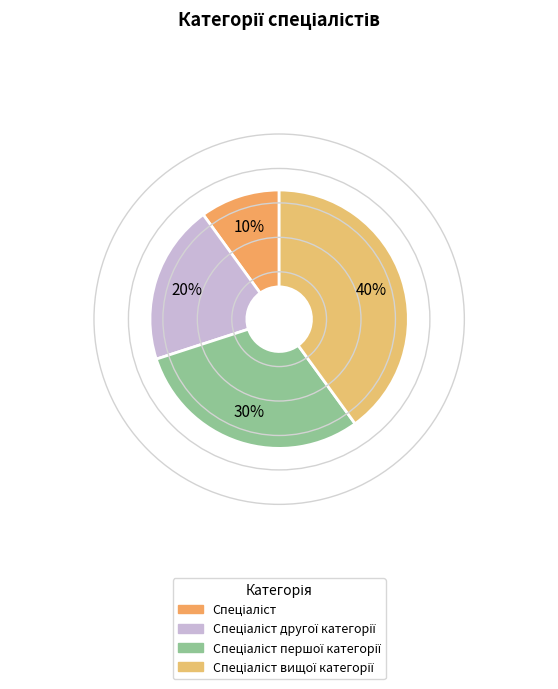

Count the number of slices in the pie.

4